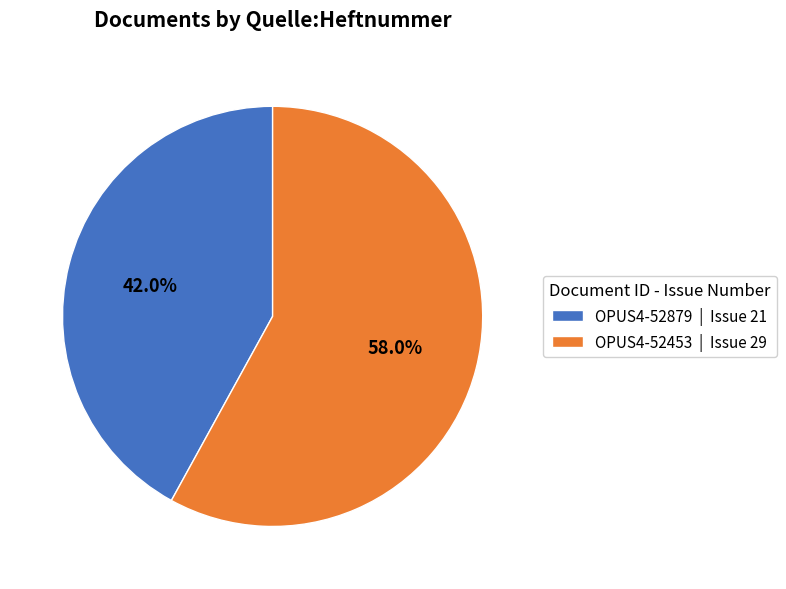

To the nearest percent, what portion does OPUS4-52453 represent?

58%